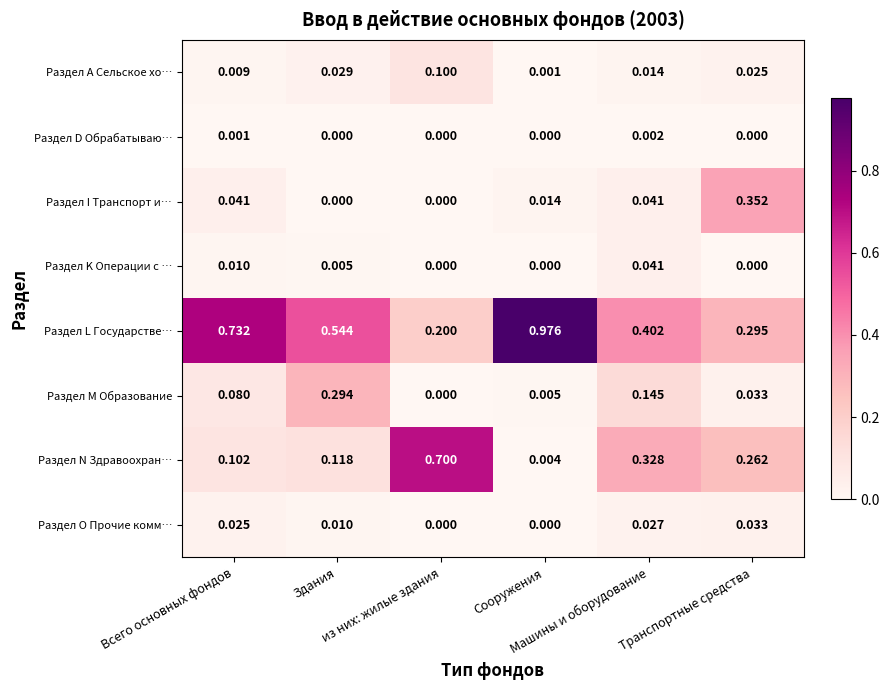

Which series has the largest total across all categories?

Раздел L Государстве…